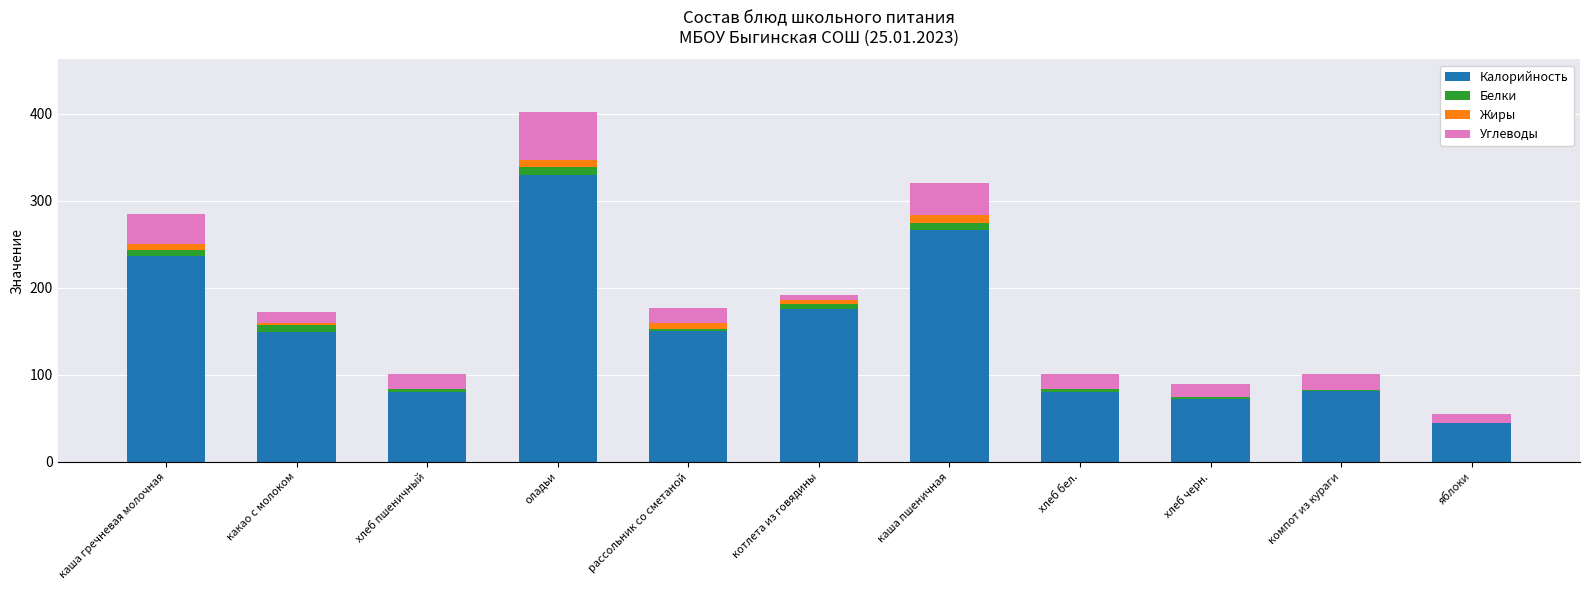

What is the total value across all series at яблоки?

55.0